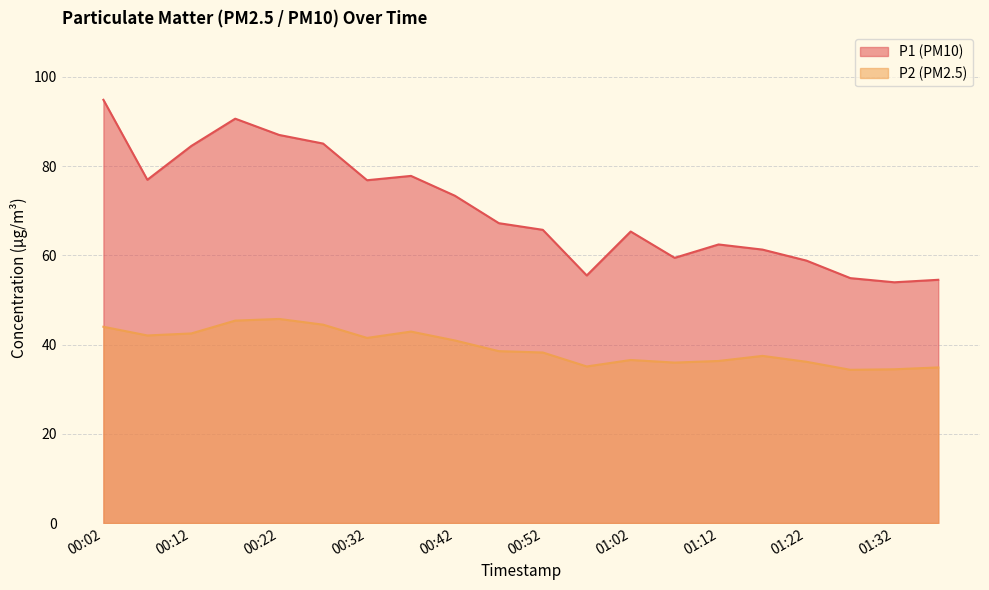

Which series changed the most between 00:17 and 00:37?

P1